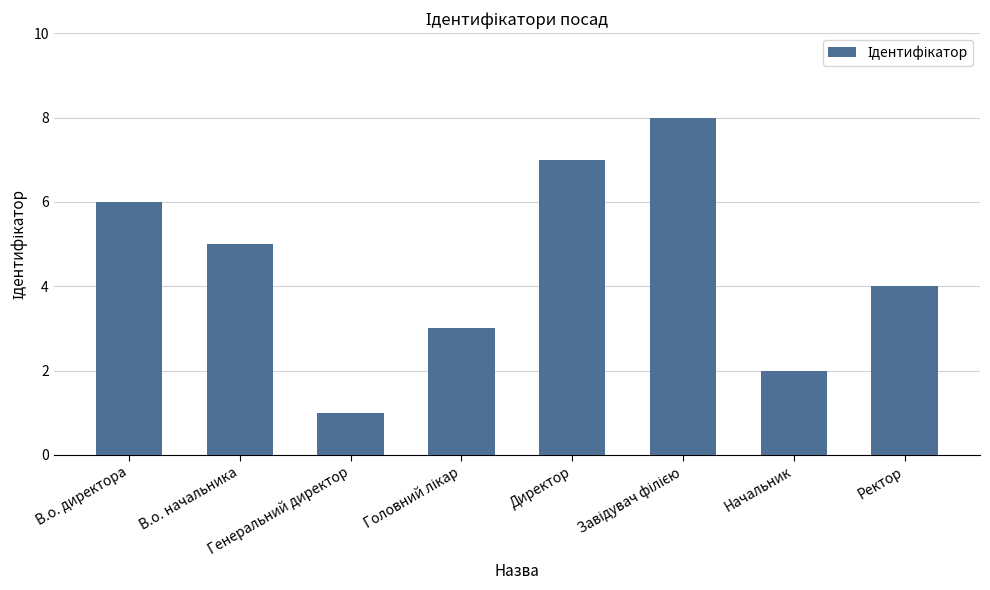

What is the maximum value shown in the chart?

8